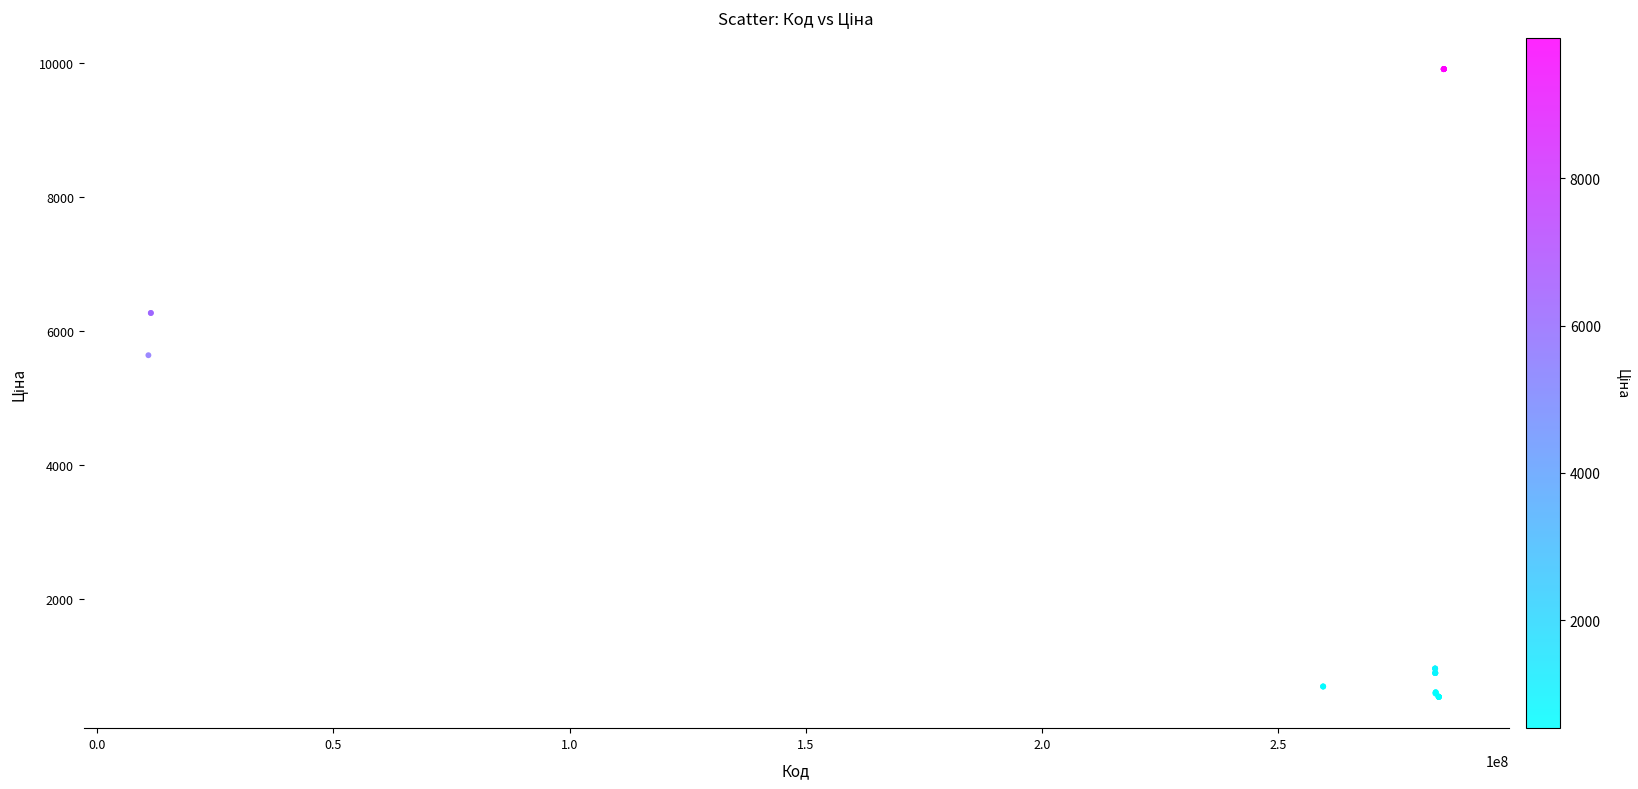

What Y value in the scatter plot is closest to 5221?

5636.0